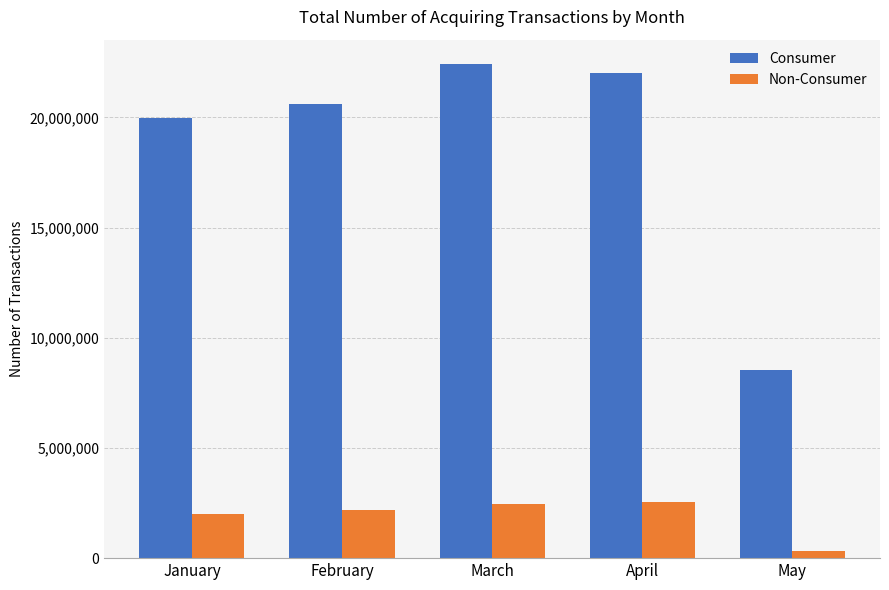

How many bars are there in total?

10